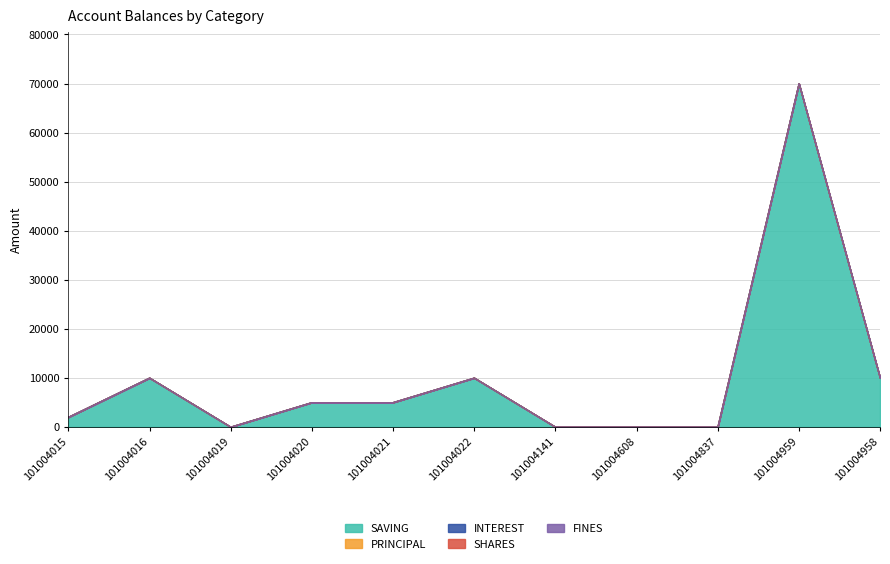

Which series has the widest spread of values?

SAVING